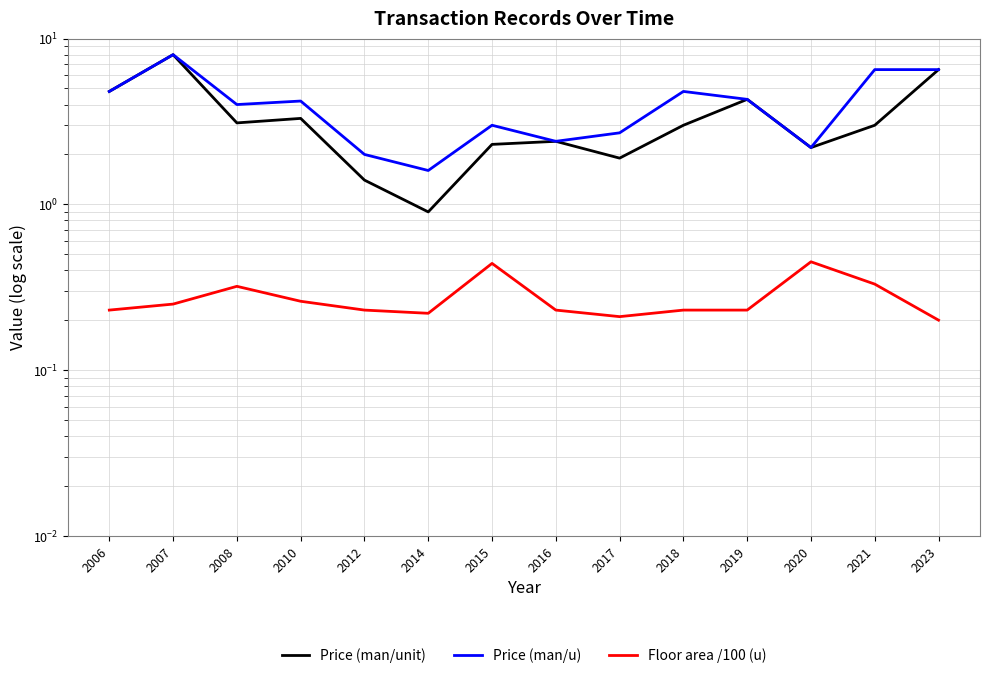

How many interior local valleys does the Price (man/unit) series have?

4